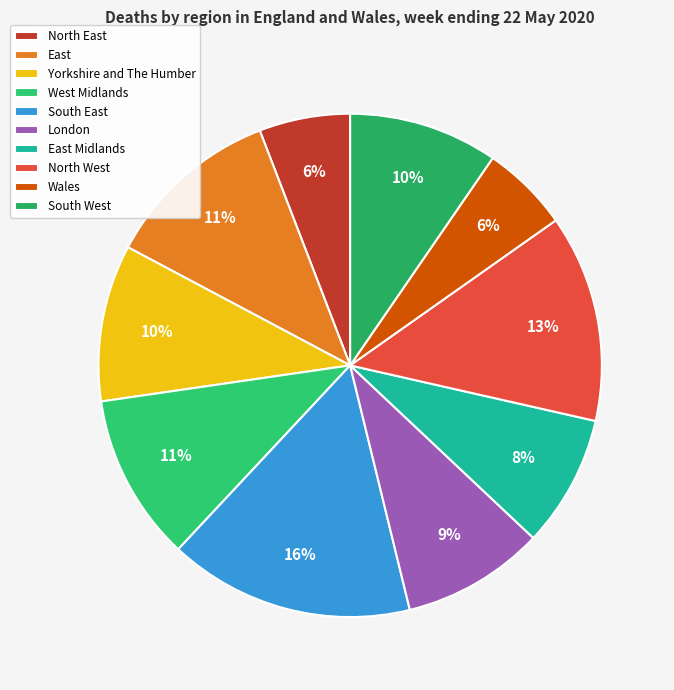

Is it true that East Midlands is 1% of the pie?

False